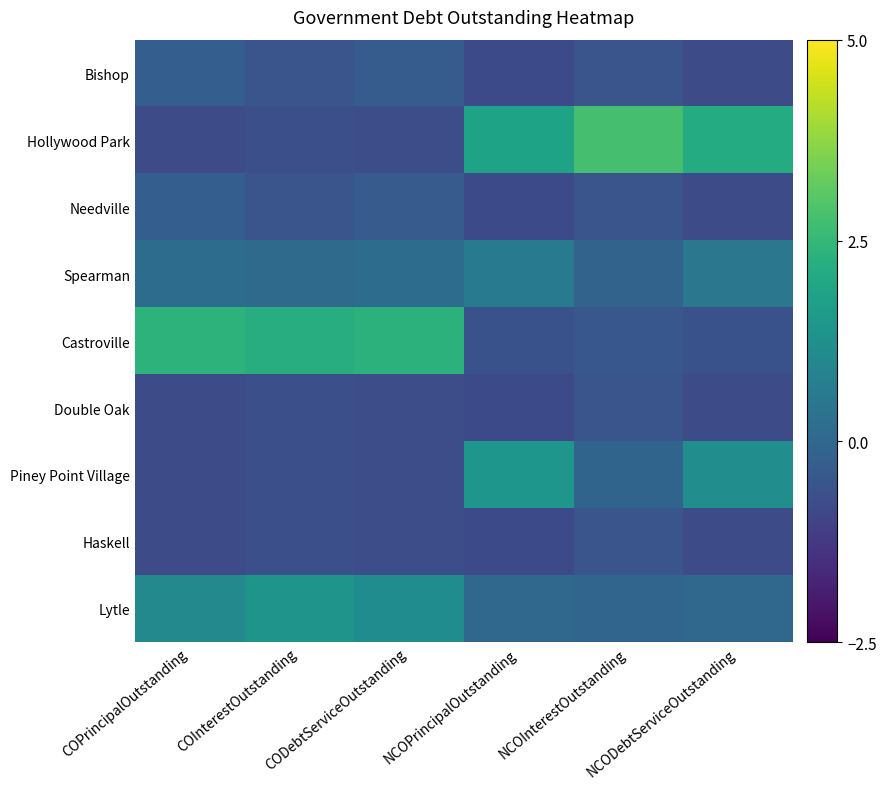

Which series has the largest total across all categories?

Castroville